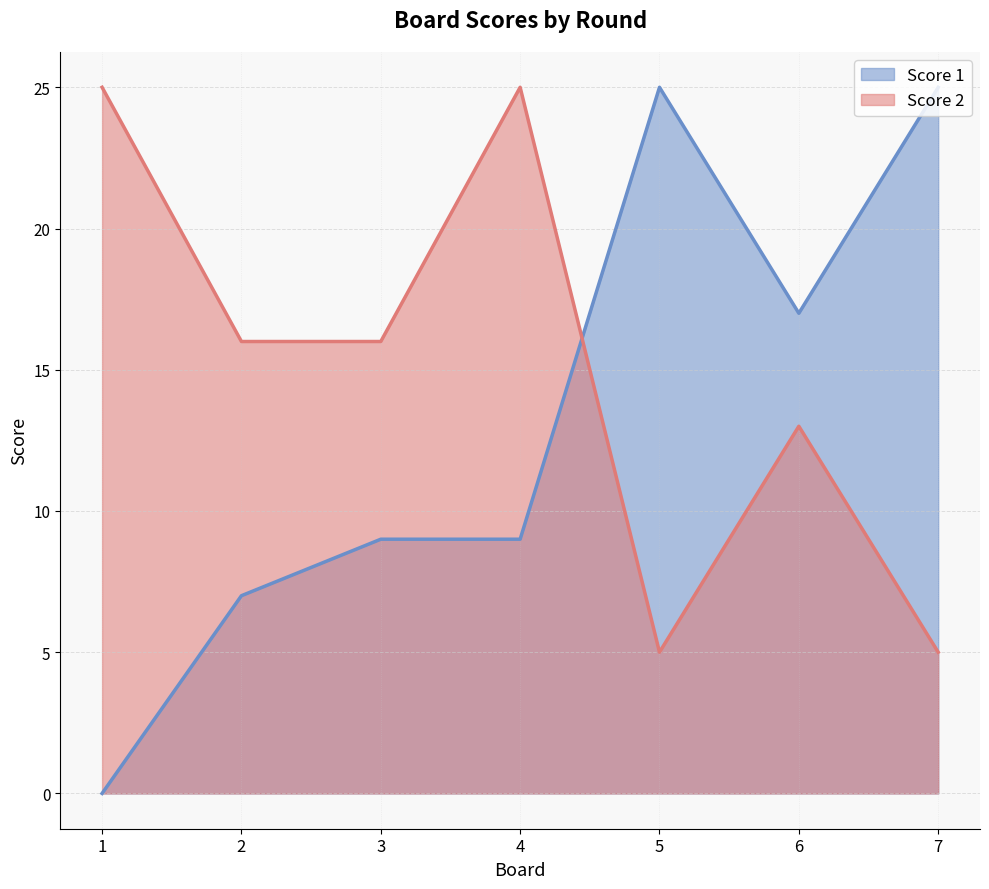

Where is Score 1 nearest to the value 12?

3